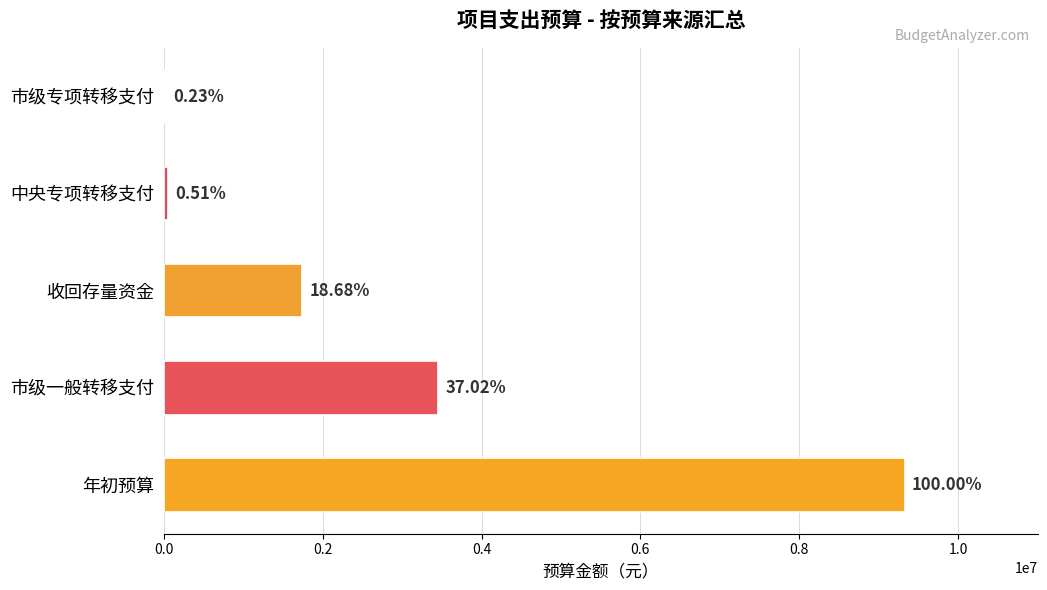

Are the bars horizontal?

Yes